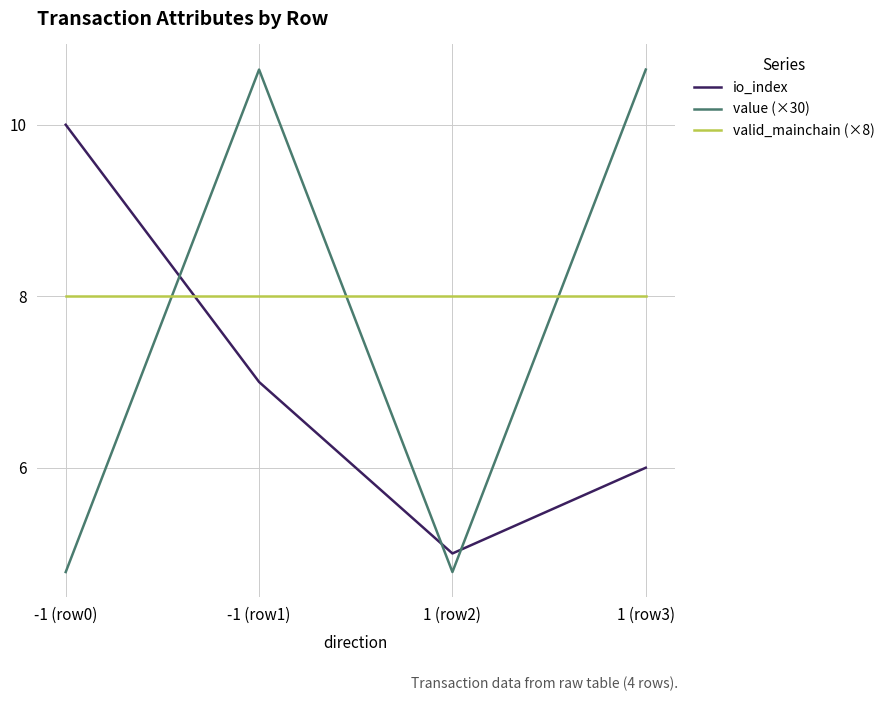

How many interior local valleys does the value (×30) series have?

1